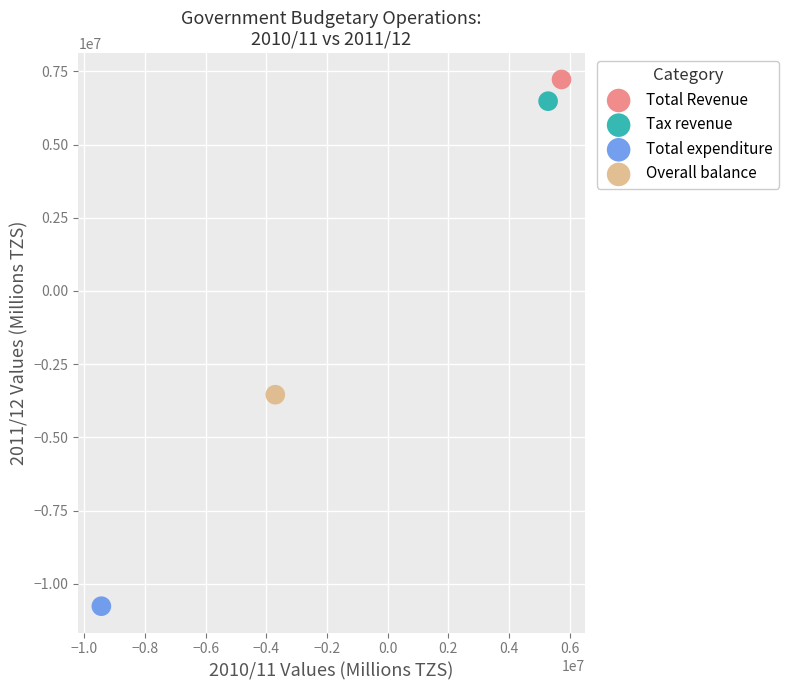

What are all the series names shown in the legend?

Total Revenue, Tax revenue, Total expenditure, Overall balance